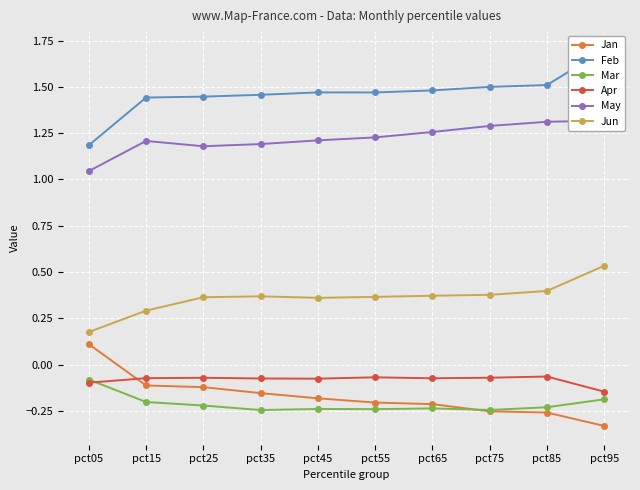

Count the number of data series in this chart.

6